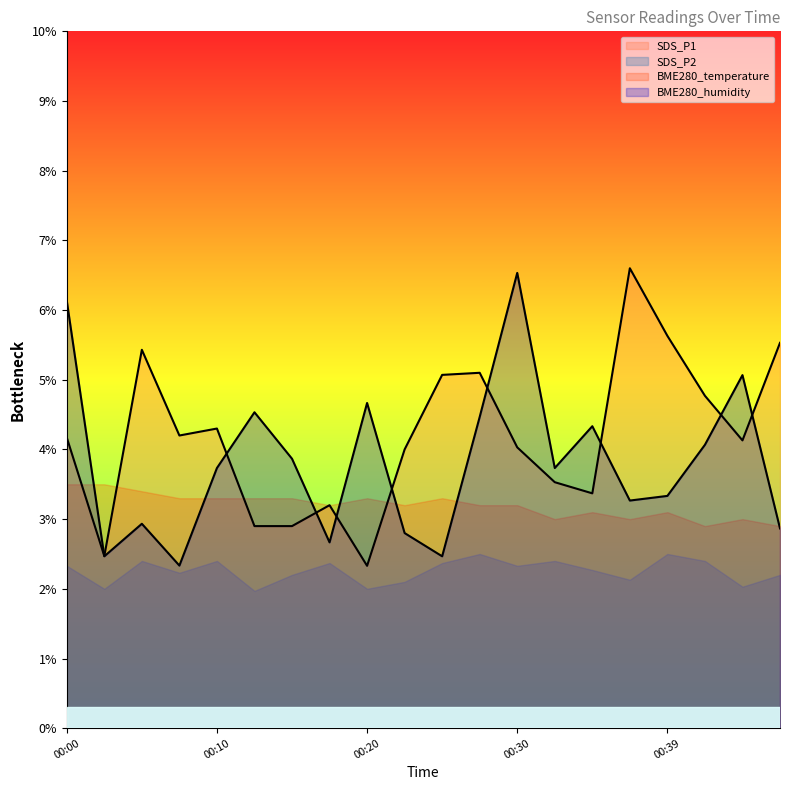

What value does the BME280_humidity series have at 00:00?

6.1